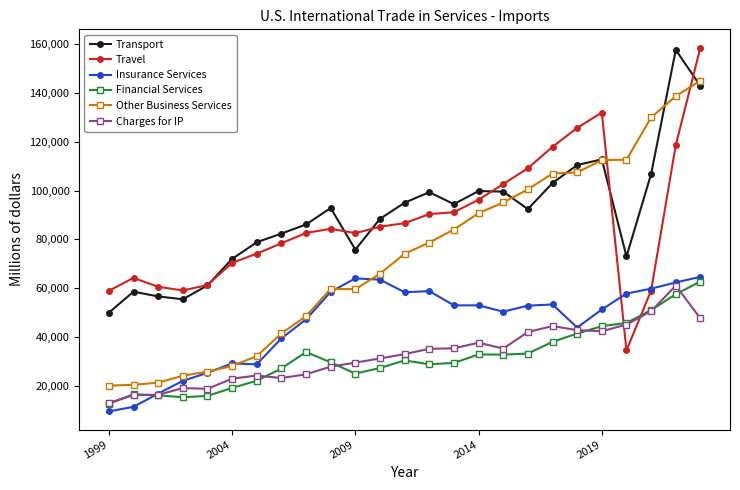

True or false: Charges for IP and Other Business Services cross at least once.

False